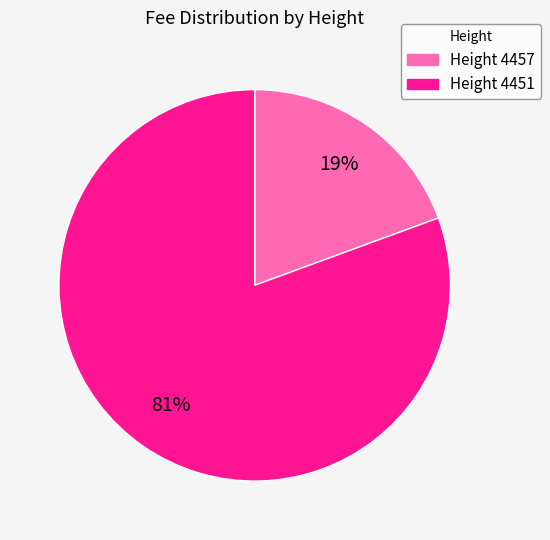

To the nearest percent, what percentage of the pie is Height 4457?

19%